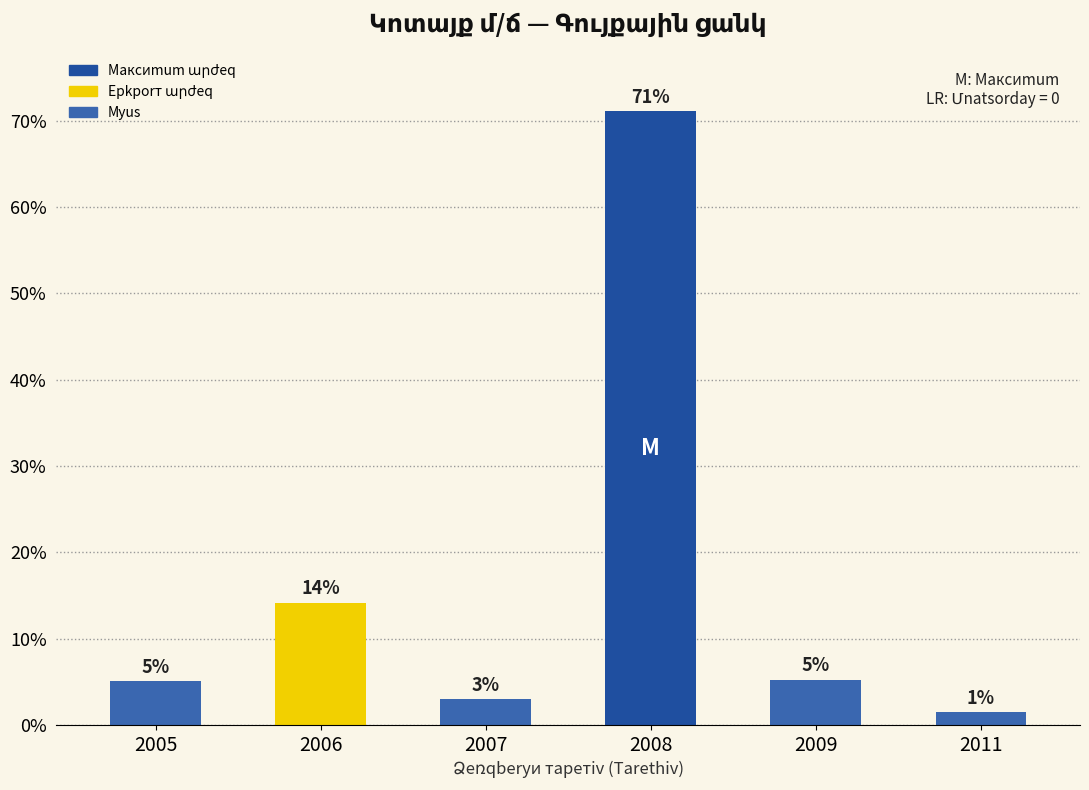

True or false: the data shows 14.1 at 2006.

True